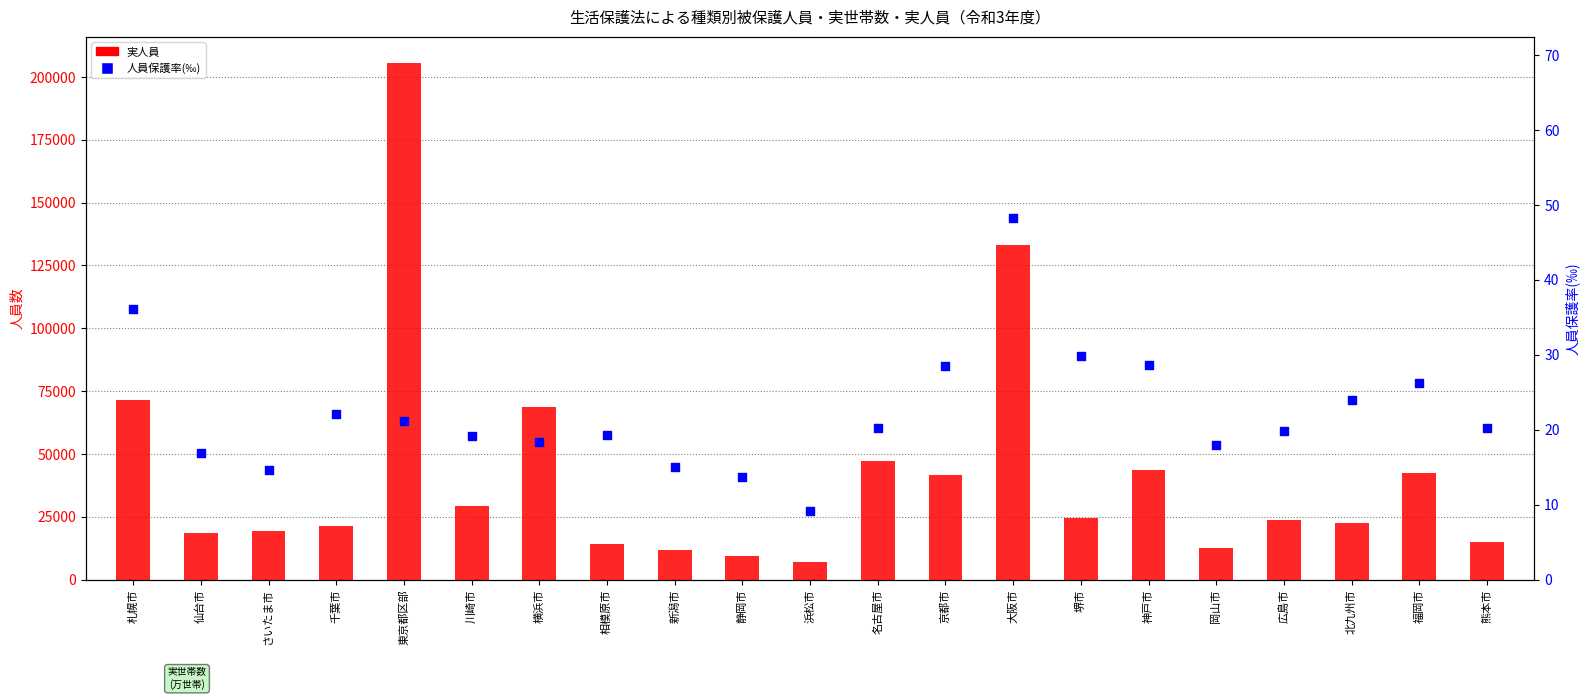

At how many categories does at least one series exceed 177119?

1